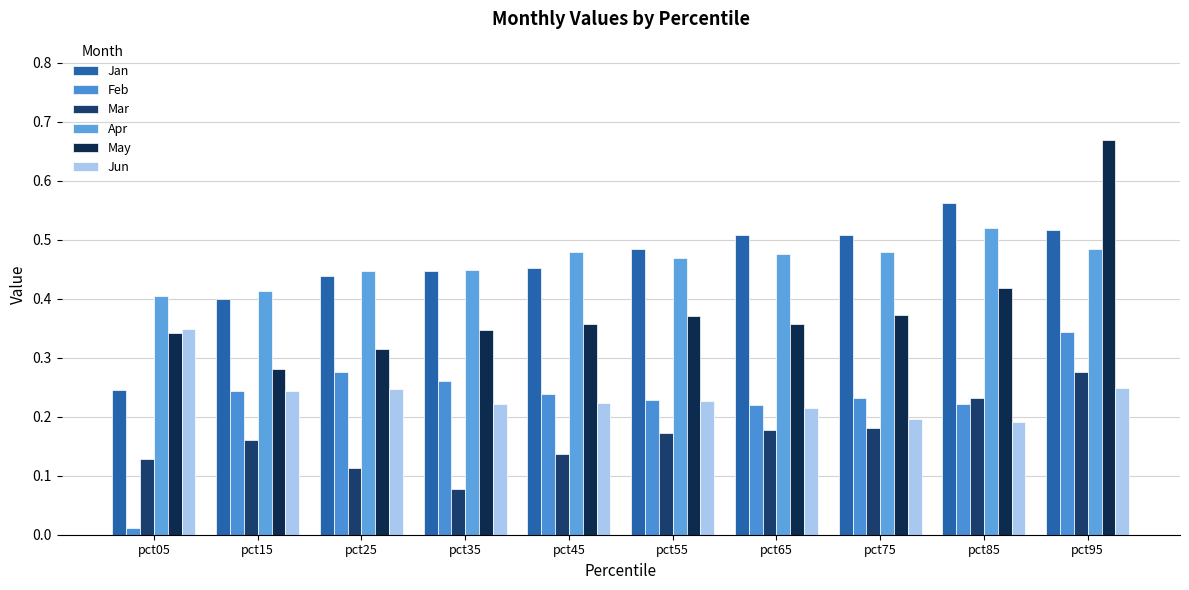

How many categories are shown in the chart?

10